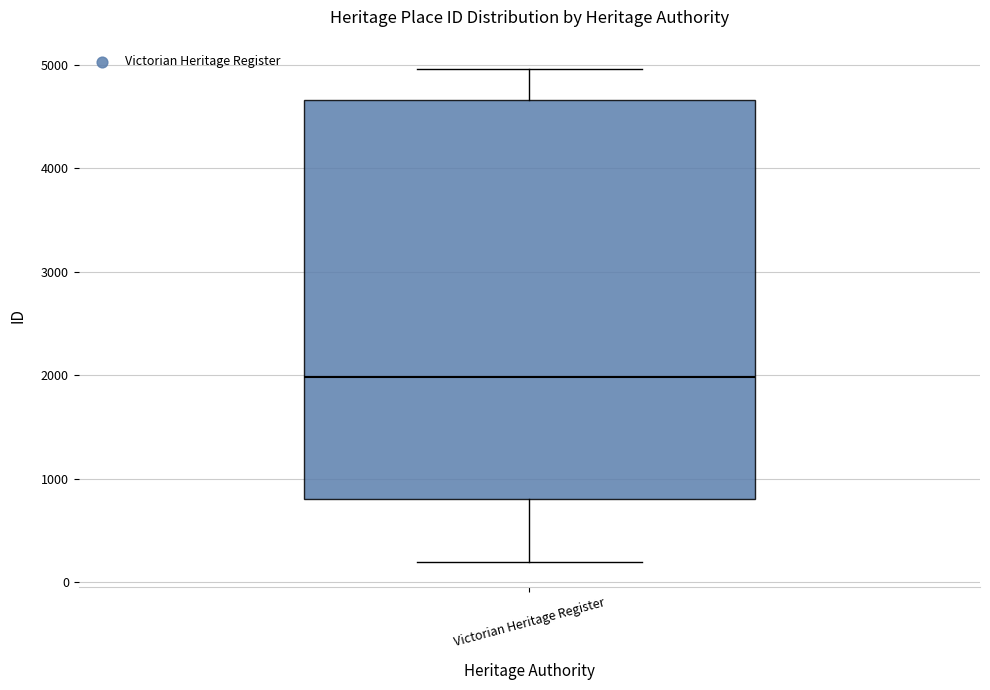

Read this box plot against the y-axis: the position of the median line, the range covered by the box, and the ends of both whiskers. The values are not printed on the chart, so give them approximately, as read against the axis.

median 2000, box 800 to 4700, whiskers 200 to 5000